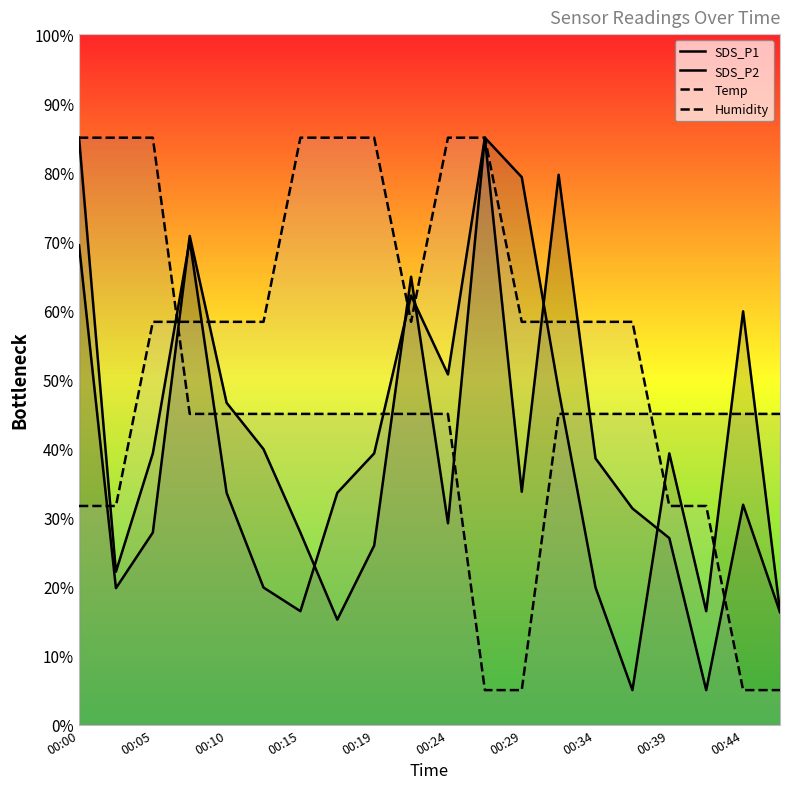

How many series are shown in this chart?

4